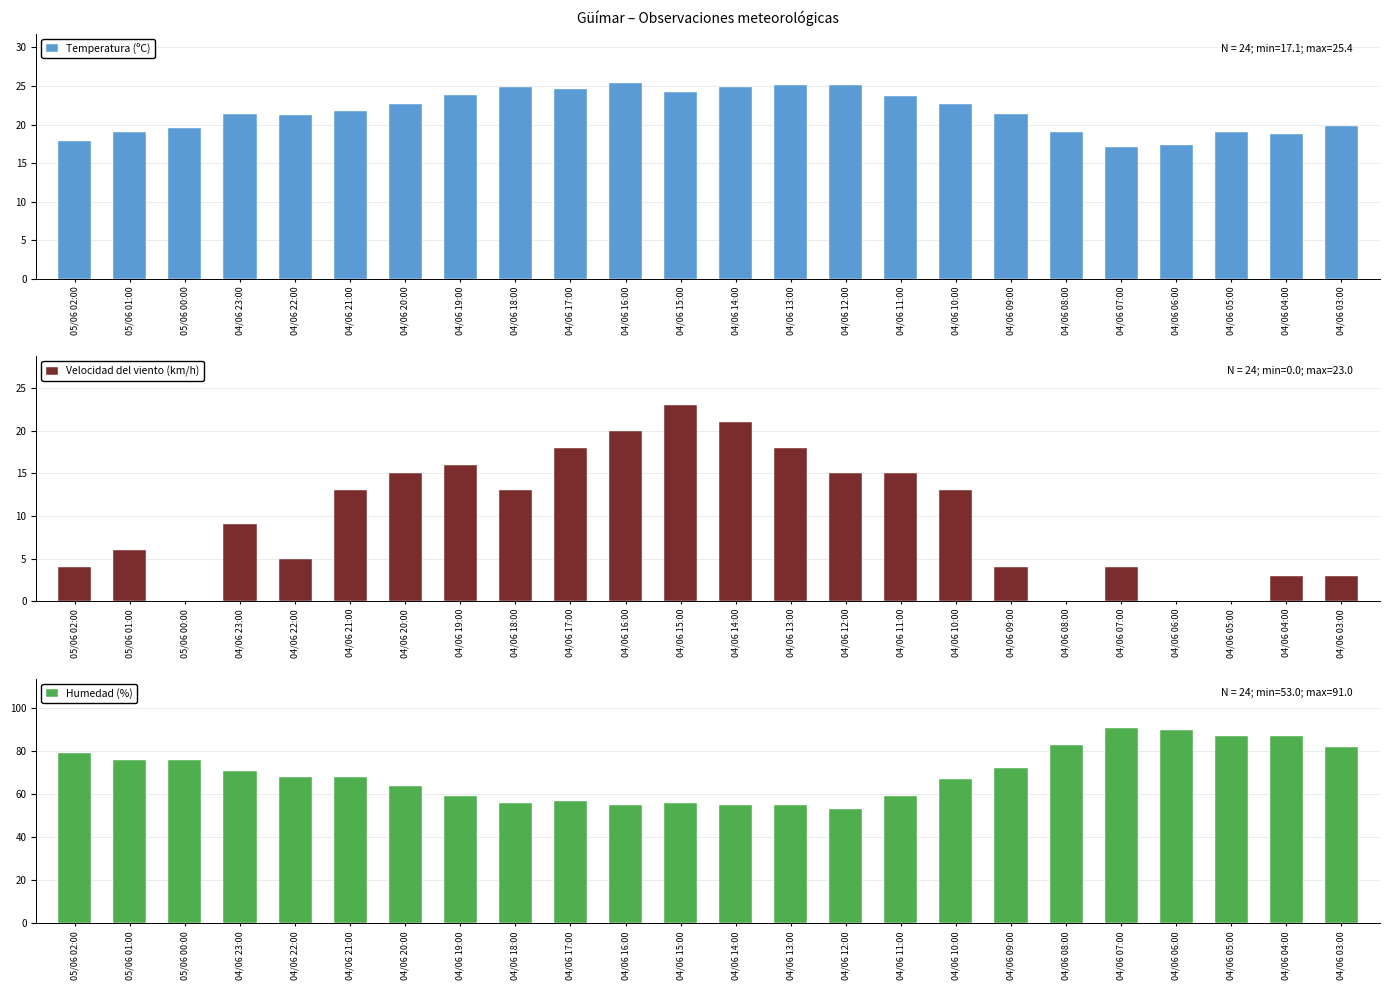

What position from the right is 04/06 17:00?

15